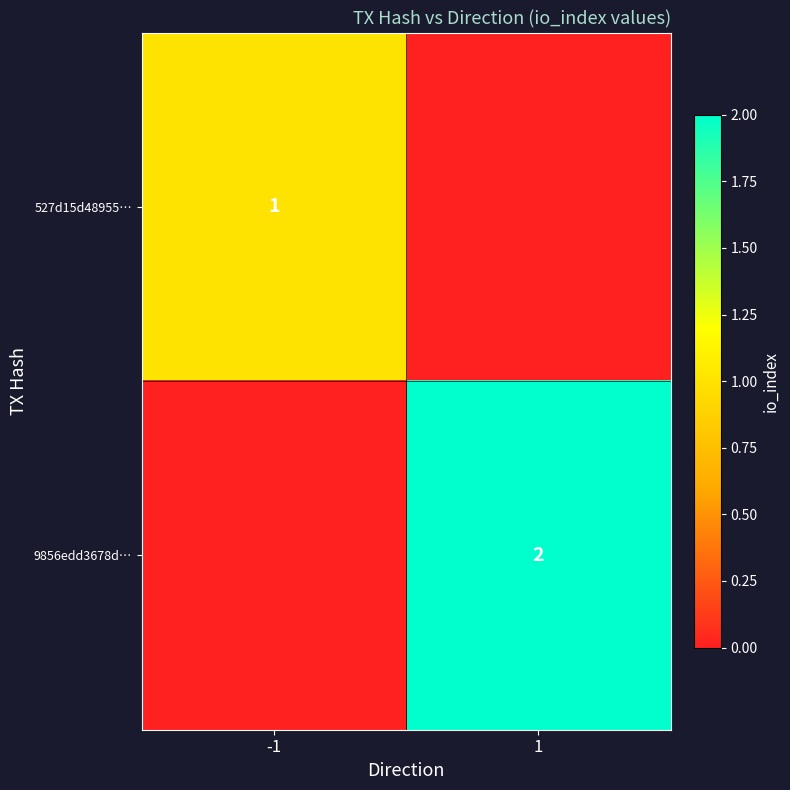

How many series are shown in this chart?

2